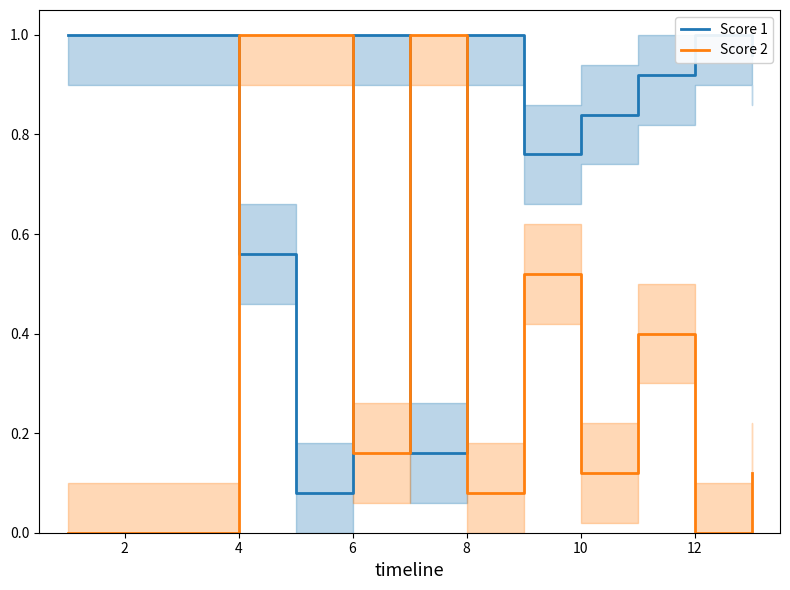

Which series has the widest spread of values?

Score 2